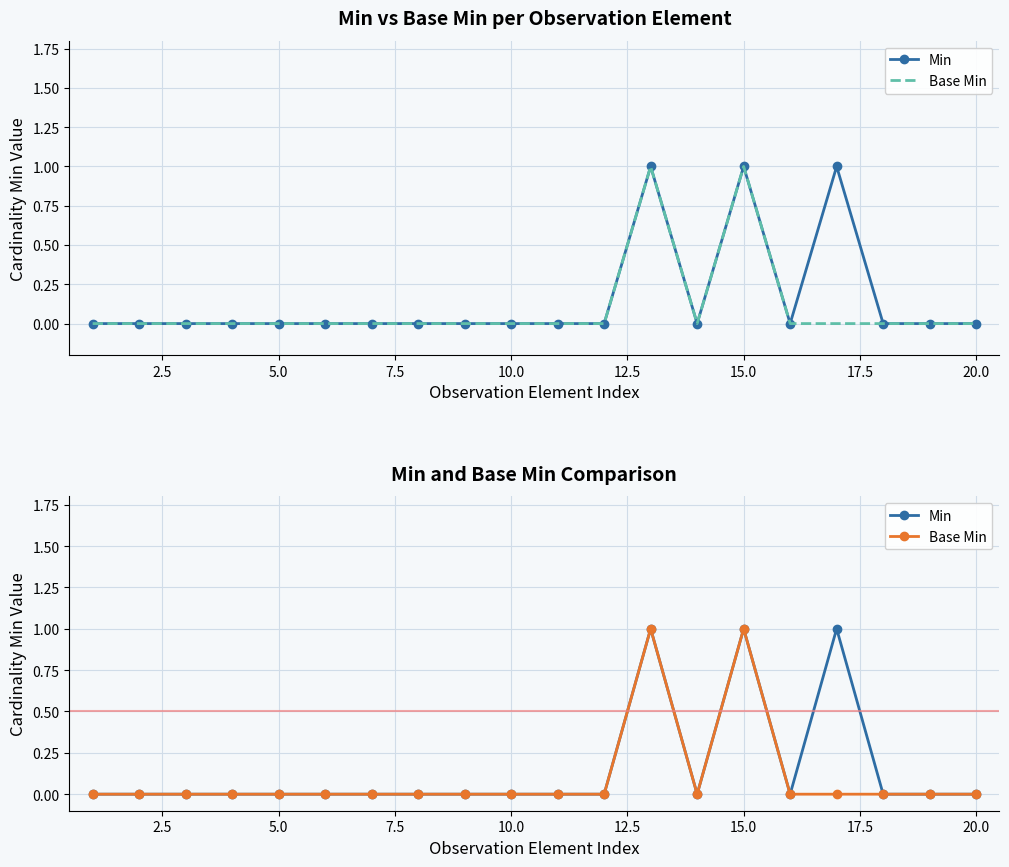

Is this an area chart (filled region under the line)?

No